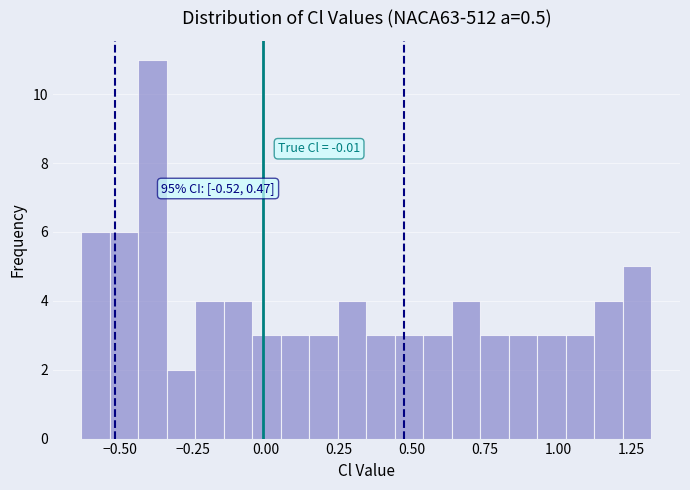

Around what value on the x-axis is the tallest bar? Give the approximate position of its centre, as read against the axis.

-0.40